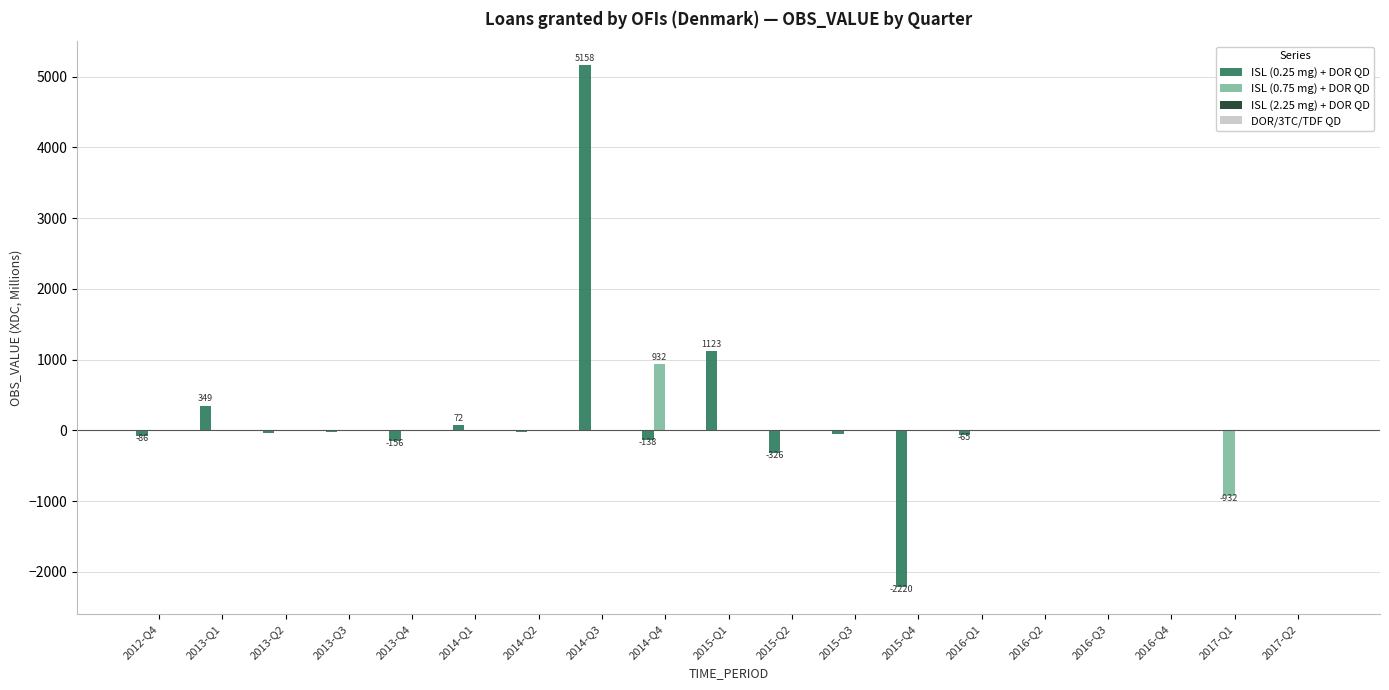

At which category is the sum across all series the highest?

2014-Q3